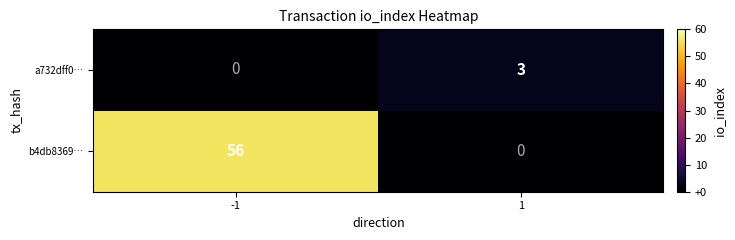

Which series has the widest spread of values?

b4db8369…